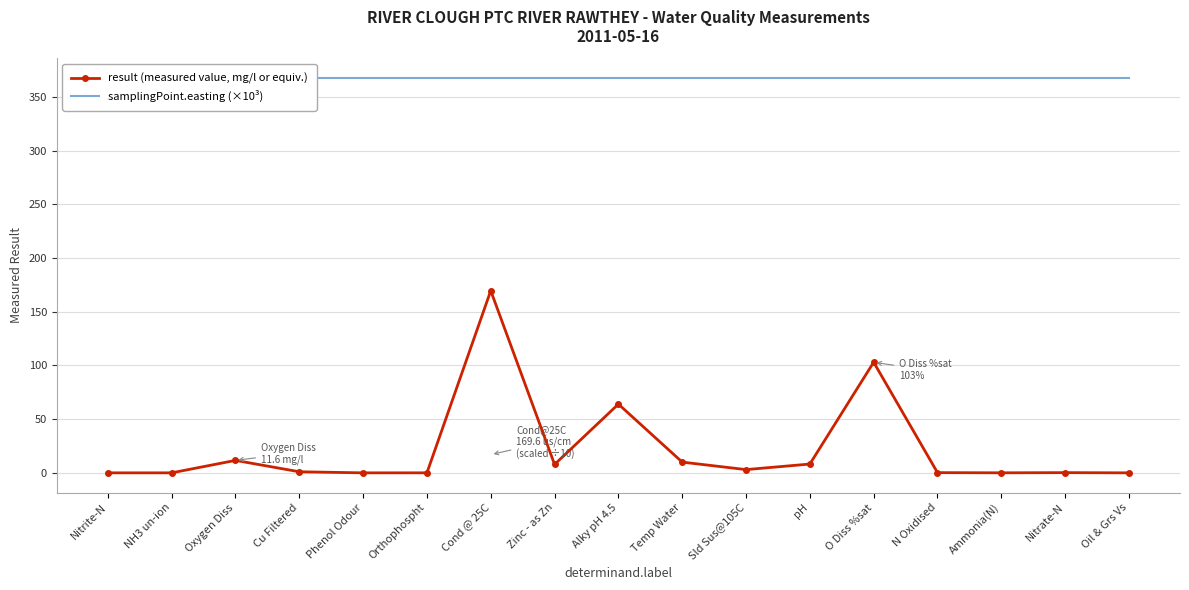

True or false: result (measured value, mg/l or equiv.) and samplingPoint.easting (×10³) cross at least once.

False